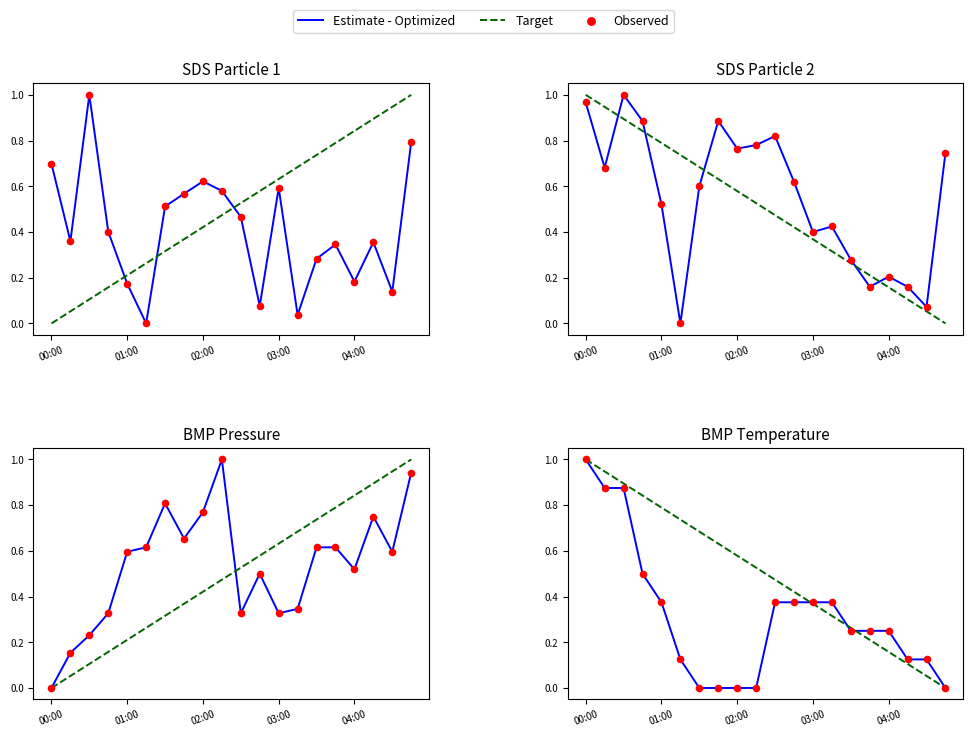

Which series has the widest spread of Y values?

Estimate - Optimized